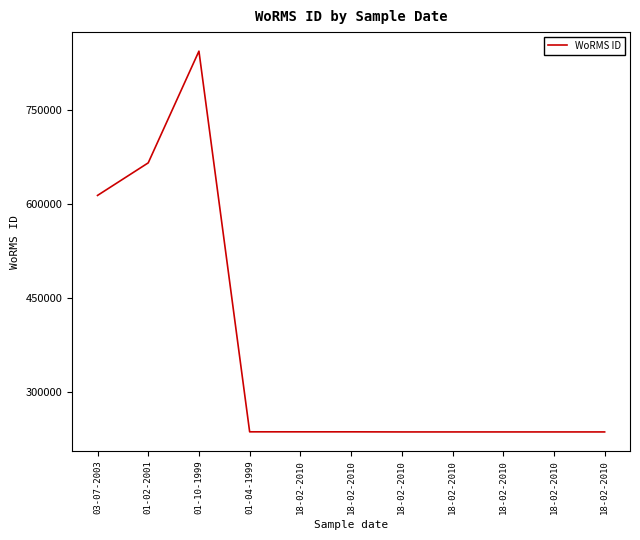

The value at 18-02-2010 is 235804. True or false?

True